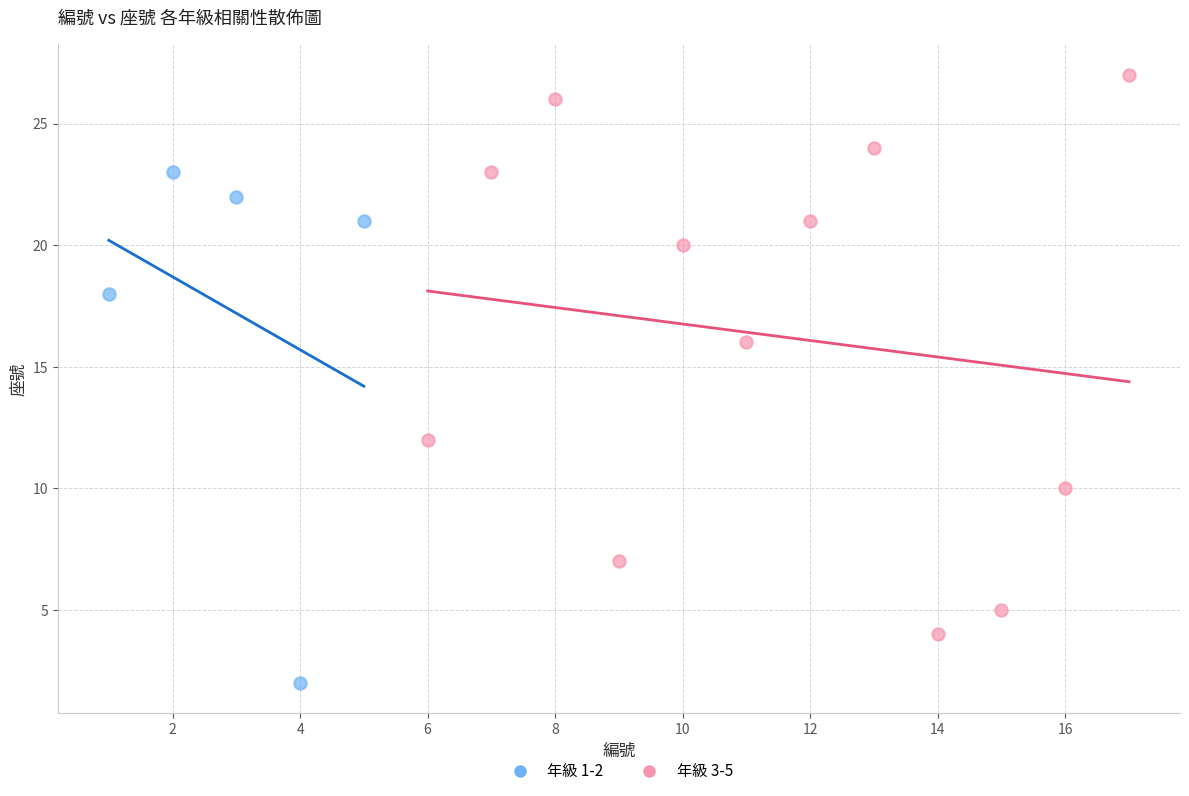

Which series contains the lowest Y value?

年級 1-2